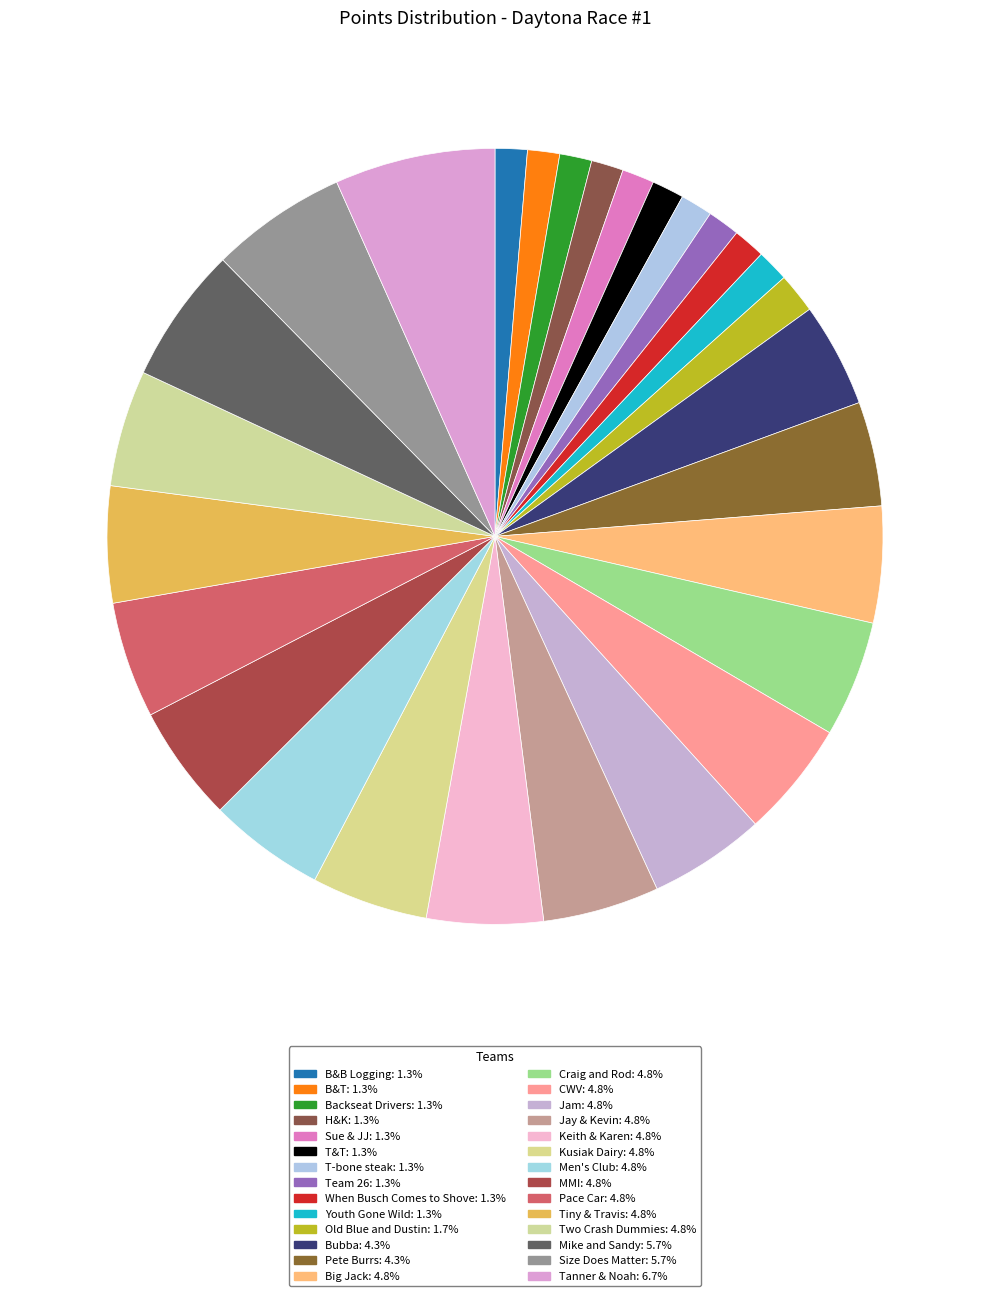

Rank the categories by value from lowest to highest.

B&B Logging, B&T, Backseat Drivers, H&K, Sue & JJ, T&T, T-bone steak, Team 26, When Busch Comes to Shove, Youth Gone Wild, Old Blue and Dustin, Bubba, Pete Burrs, Big Jack, Craig and Rod, CWV, Jam, Jay & Kevin, Keith & Karen, Kusiak Dairy, Men's Club, MMI, Pace Car, Tiny & Travis, Two Crash Dummies, Mike and Sandy, Size Does Matter, Tanner & Noah